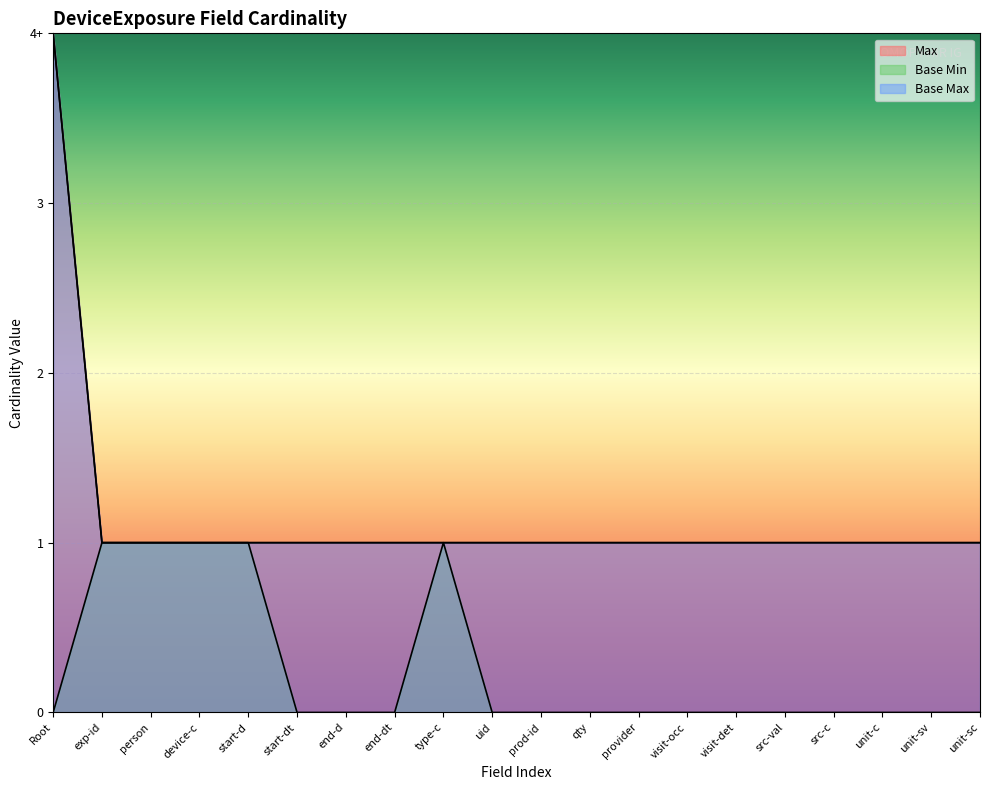

True or false: Base Max has a value of 1 at qty.

True